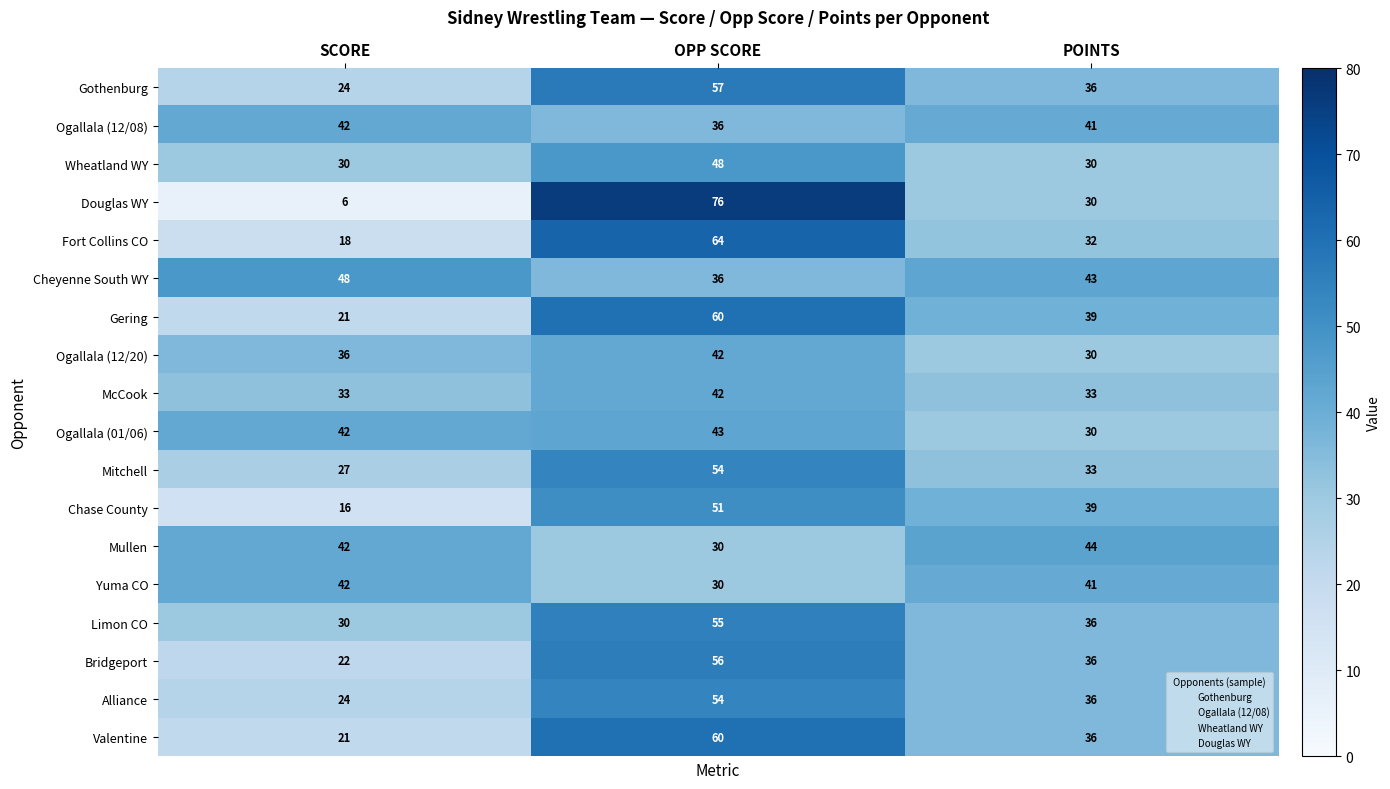

What is the difference between the highest and lowest values at SCORE?

42